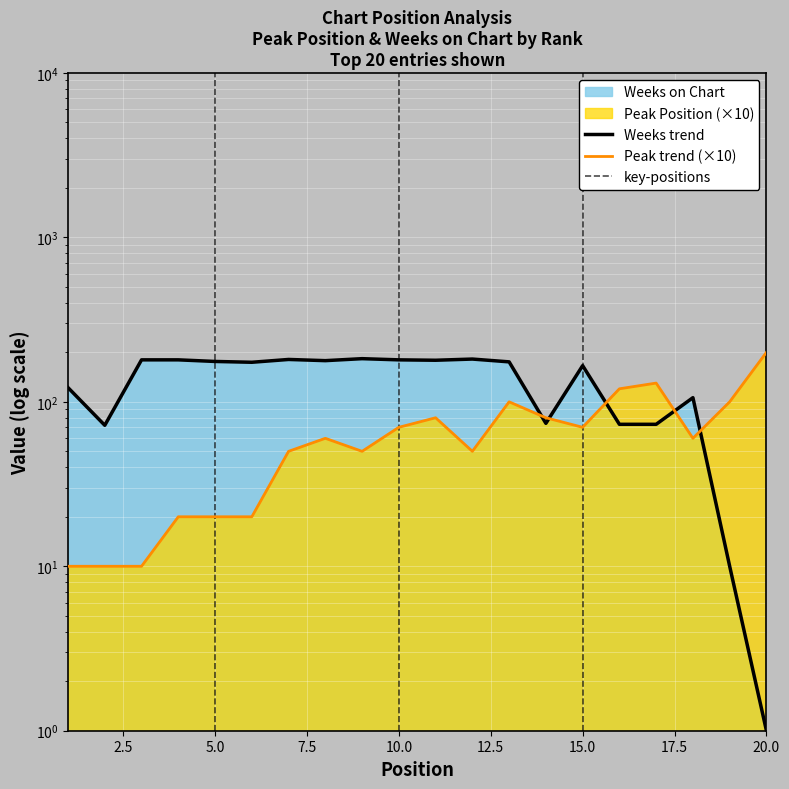

How many categories are shown in the chart?

20